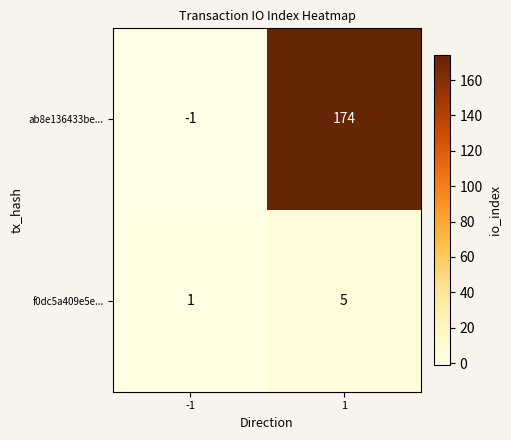

Count the number of categories in the chart.

2